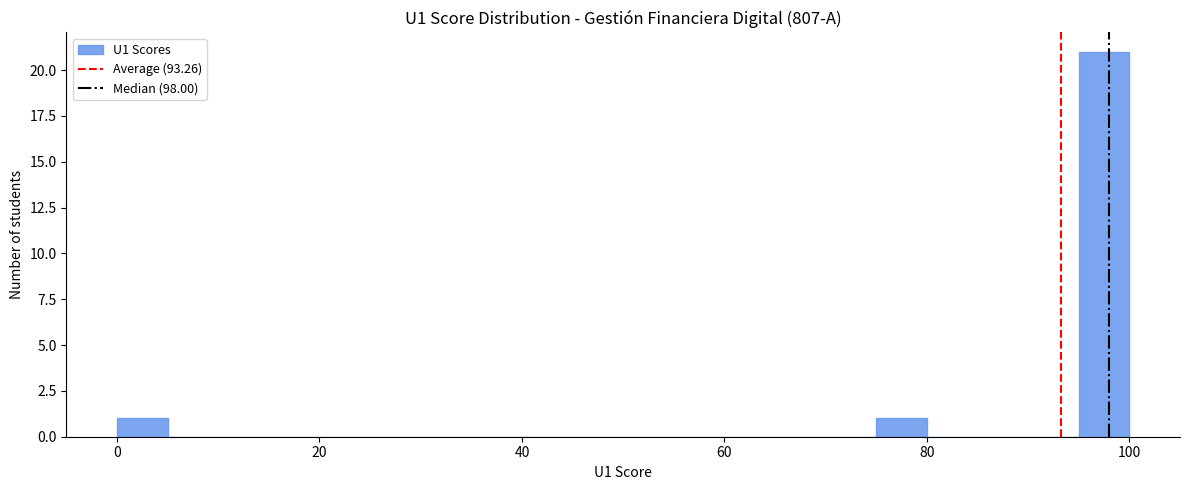

Read against the x-axis, roughly where is the centre of the tallest bar?

98